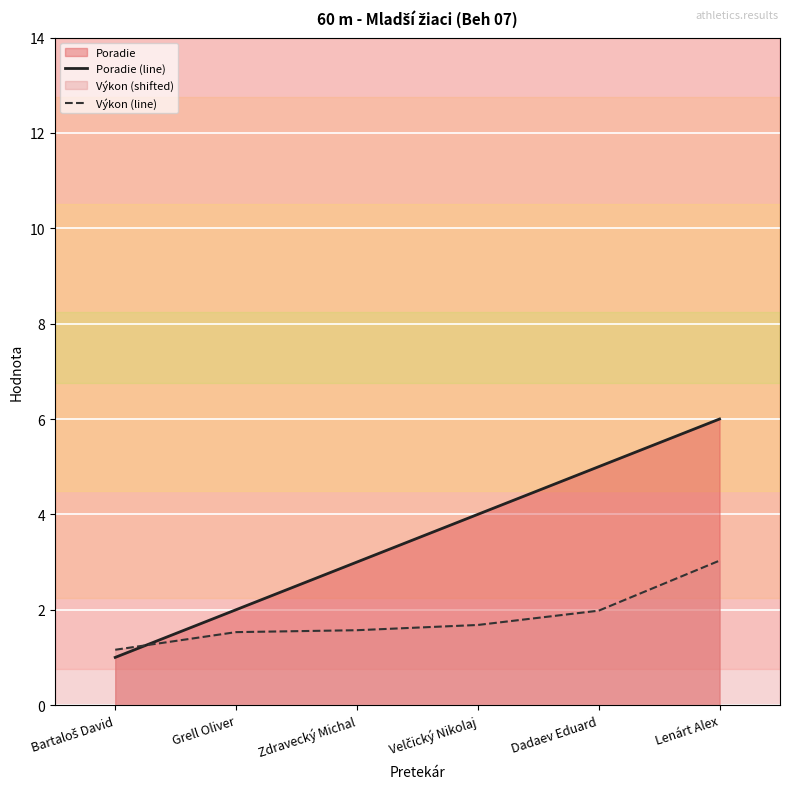

Between Zdravecký Michal and Dadaev Eduard, which is larger?

Dadaev Eduard